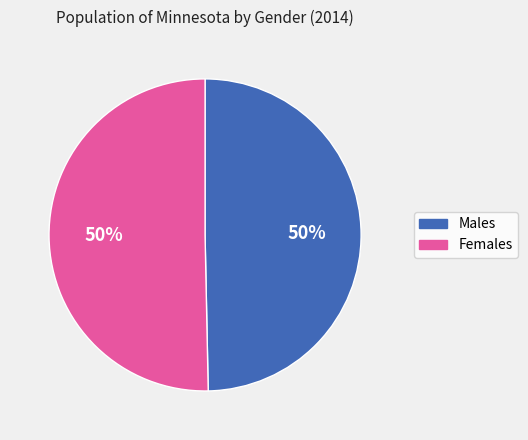

What is the ratio of the value at Females to the value at Males?

1.0